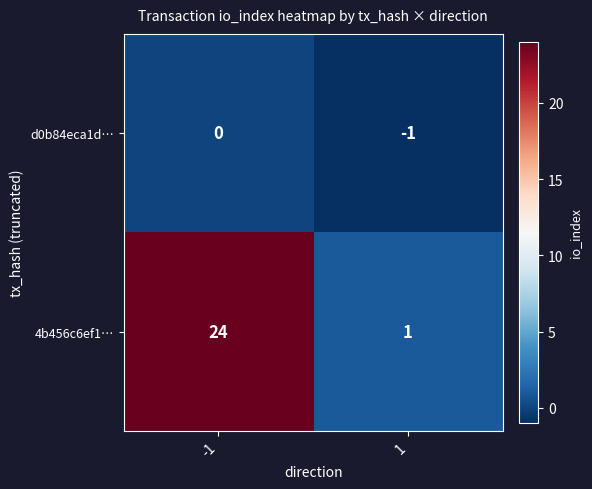

Rank the series by their maximum value, from highest to lowest.

4b456c6ef1…, d0b84eca1d…